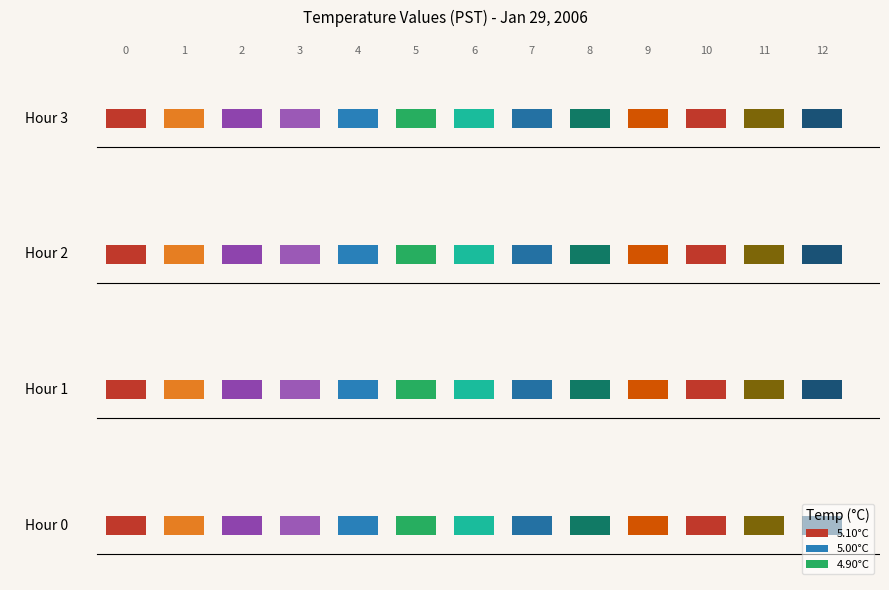

What is the difference between the Avg Temp by Minute Block values at 10 and 4?

0.2